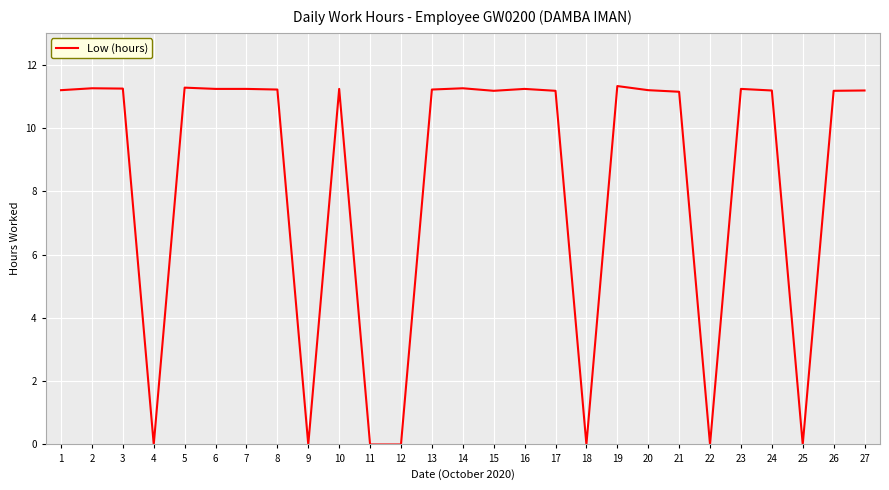

What is the change in value from 9 to 10?

+11.2